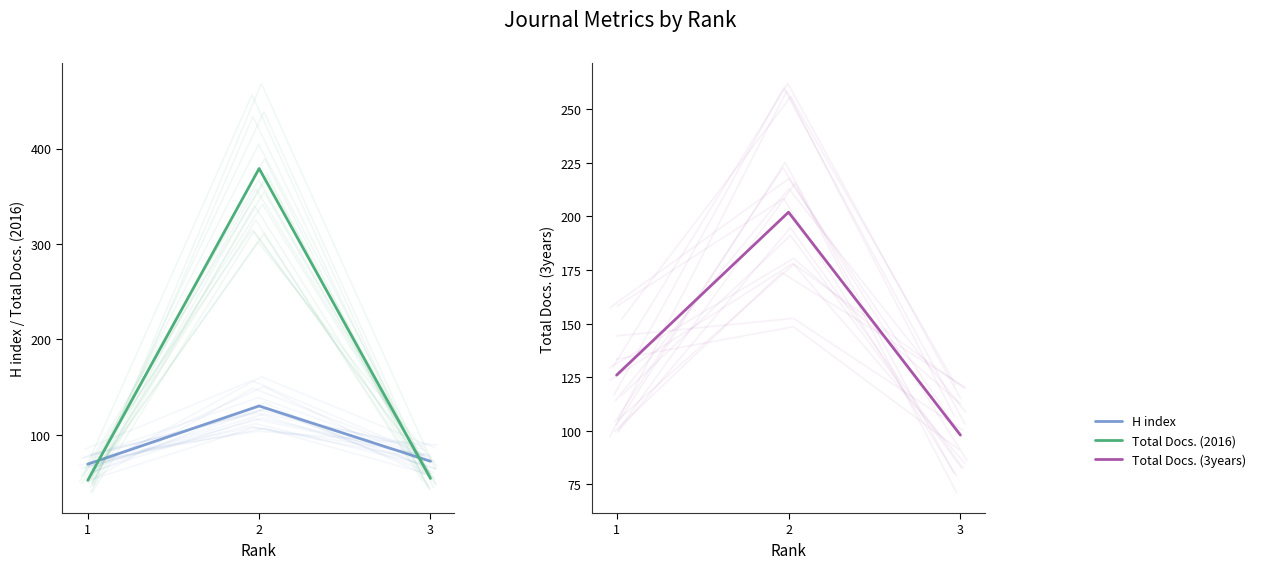

Where does the Total Docs. (3years) series first go above 126?

2